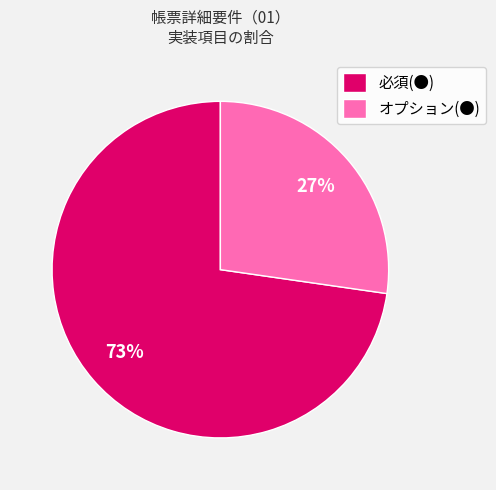

To the nearest percent, what portion does 必須(●) represent?

73%